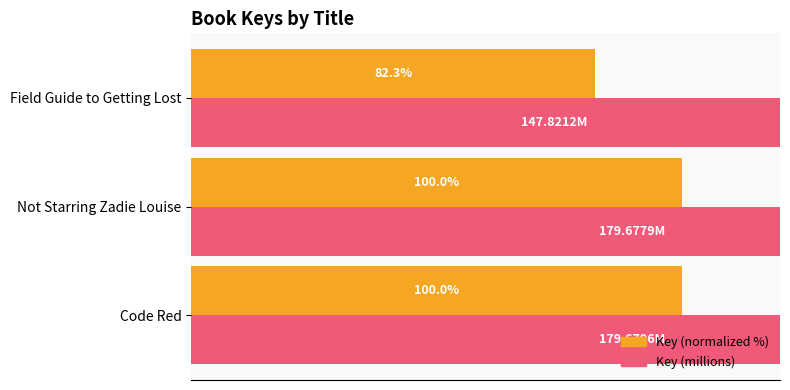

Reading left to right, what are all the values shown in this chart?

Key (normalized): 100.0	100.0	82.3
Key (millions): 179.7	179.7	147.8